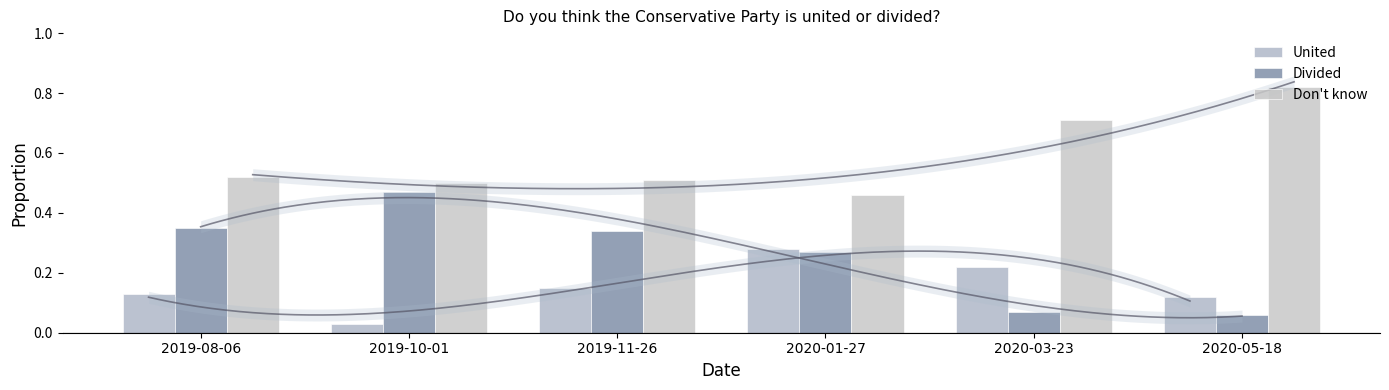

Between 2020-03-23 and 2020-05-18, which series saw the biggest shift?

Don't know